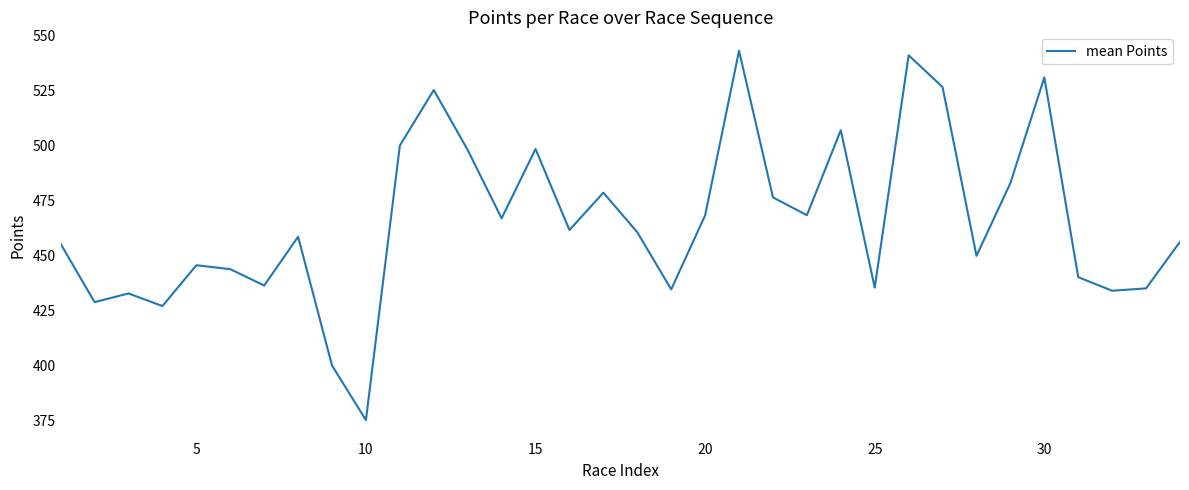

What is the minimum value shown in the chart?

375.2